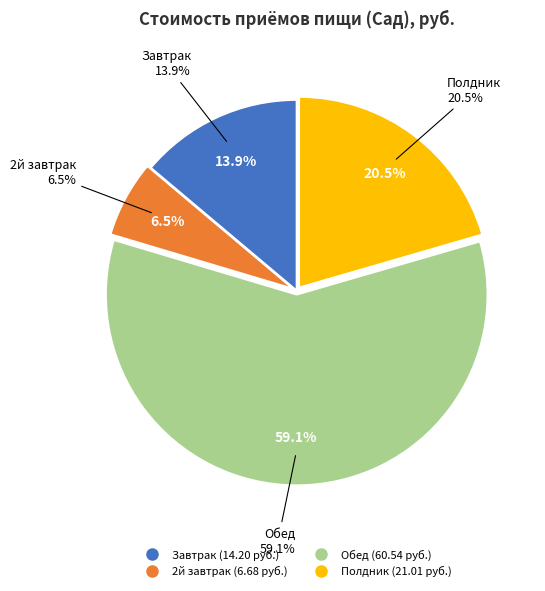

To the nearest percent, what is the combined percentage of 2й завтрак and Полдник?

27%